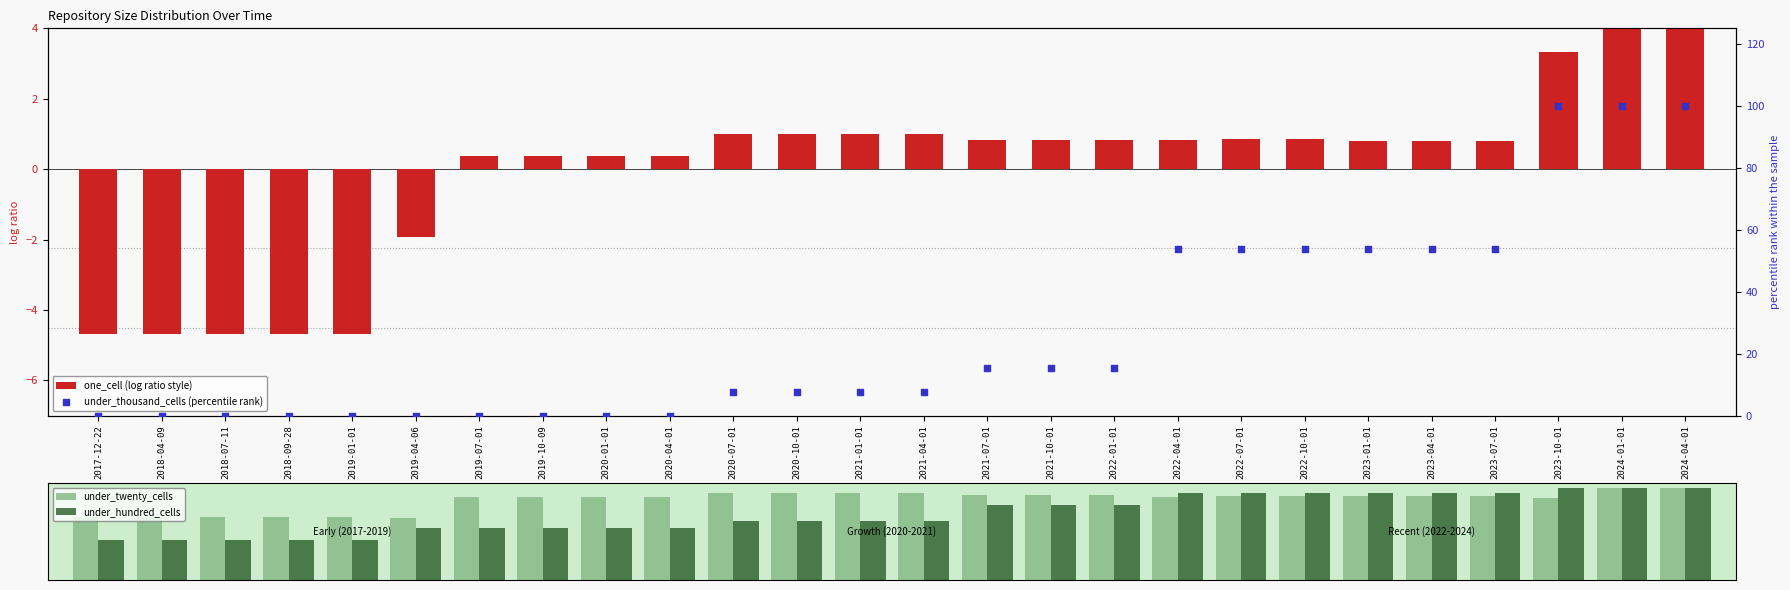

Which series has the widest spread of Y values?

under_thousand_cells (percentile rank)